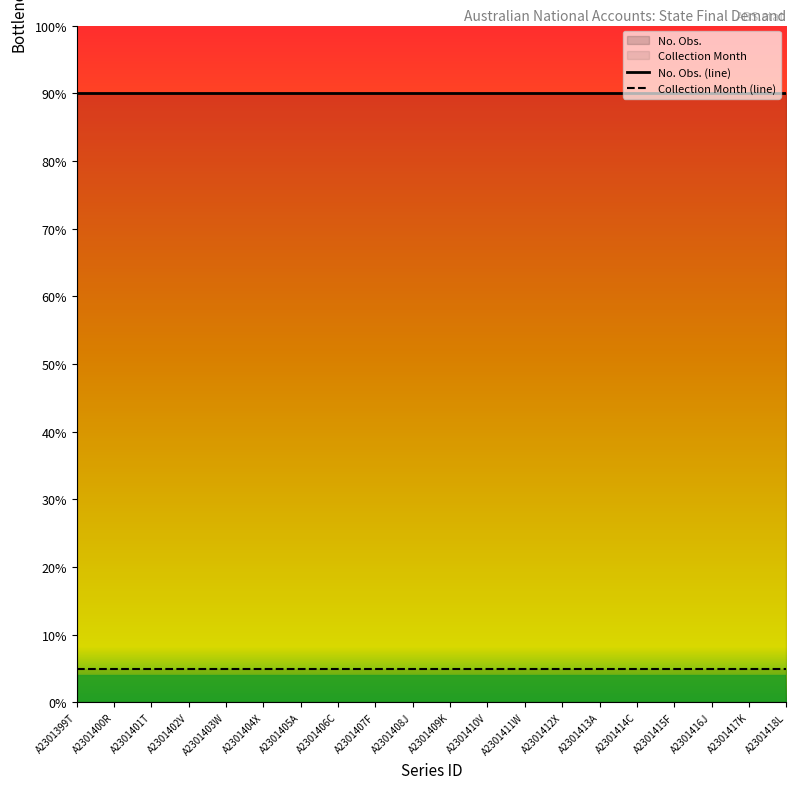

What is the maximum value shown in the chart?

90